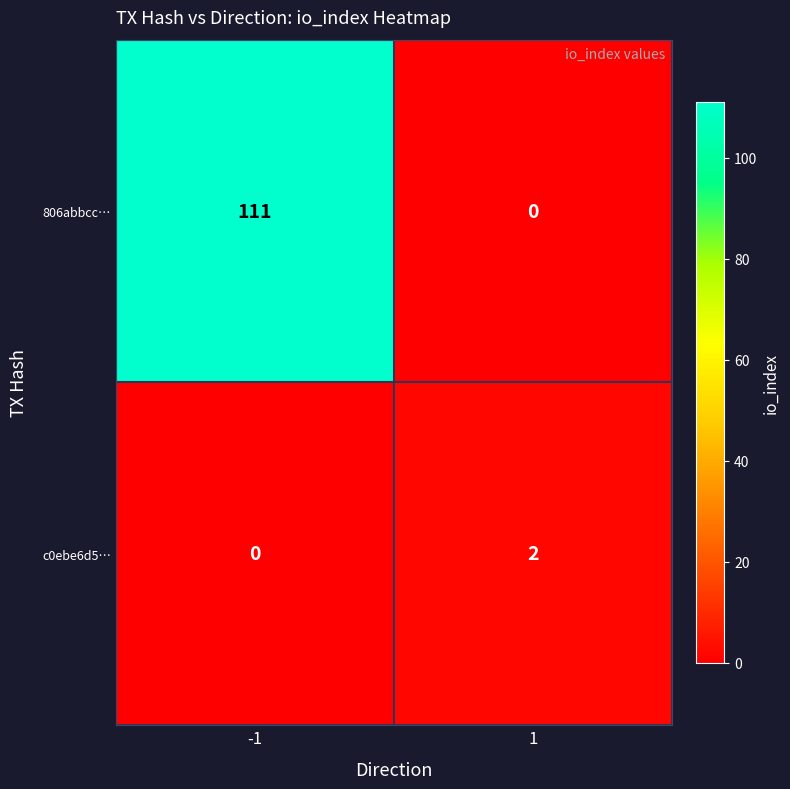

At which category is the sum across all series the highest?

-1